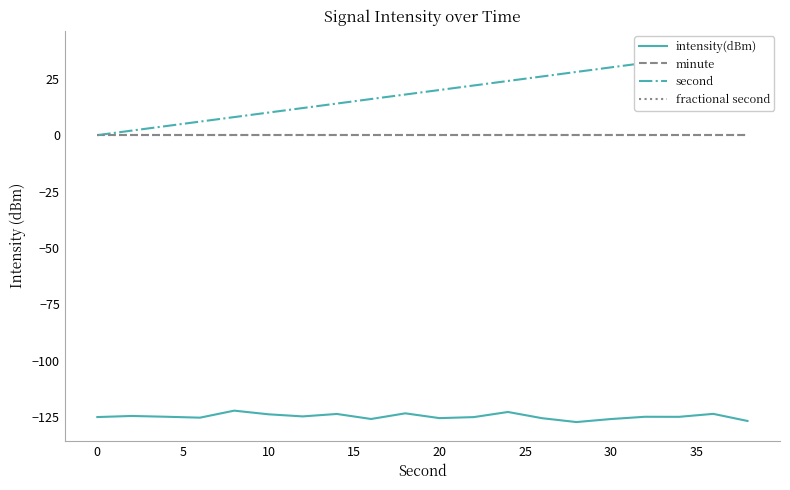

True or false: intensity(dBm) and second cross at least once.

False